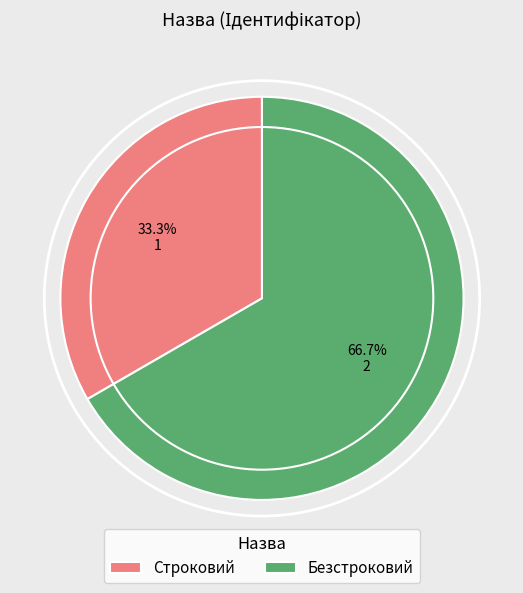

What is the smallest slice in the pie chart?

Строковий